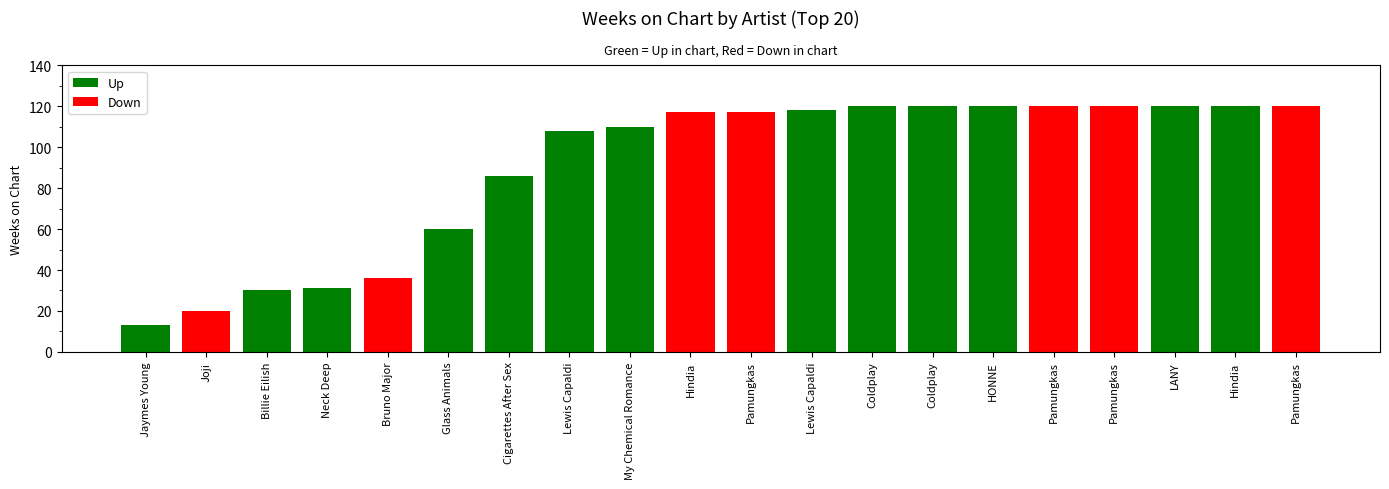

What is the label of the 18th bar from the right?

Billie Eilish